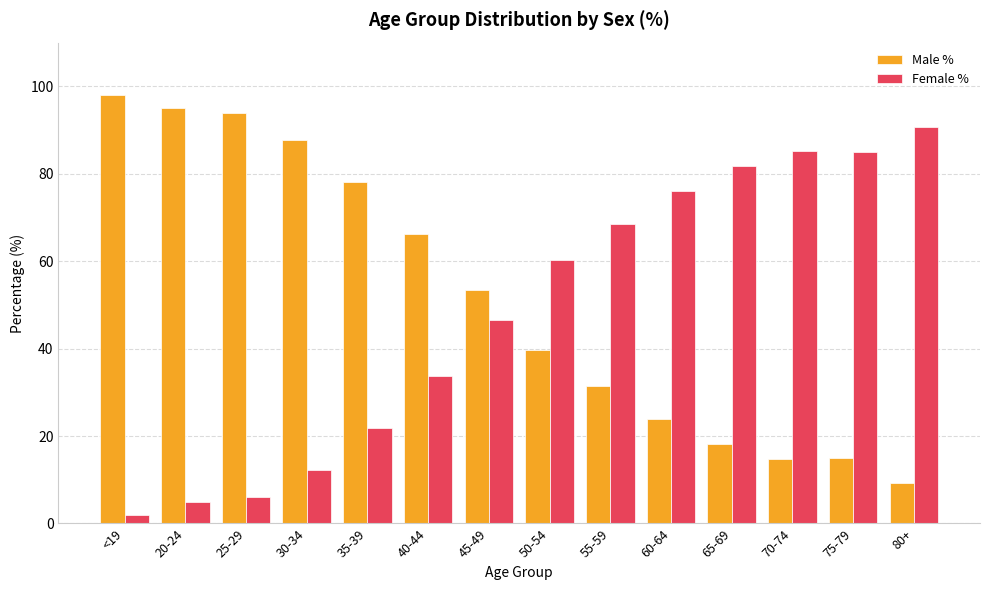

Which series has the largest total across all categories?

Male %